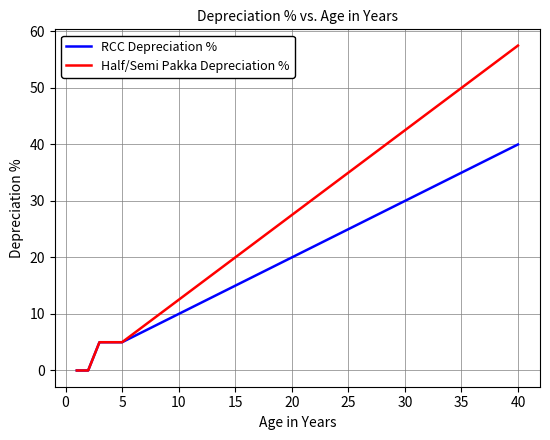

List the series in order of their overall mean, lowest first.

RCC Depreciation %, Half/Semi Pakka Depreciation %